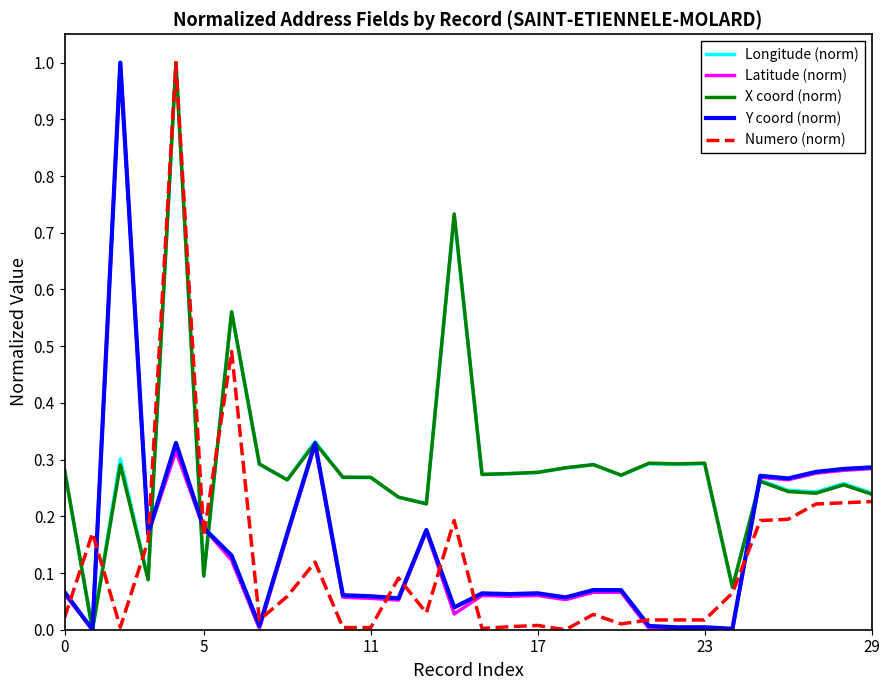

What is the maximum value shown in the chart?

1.0